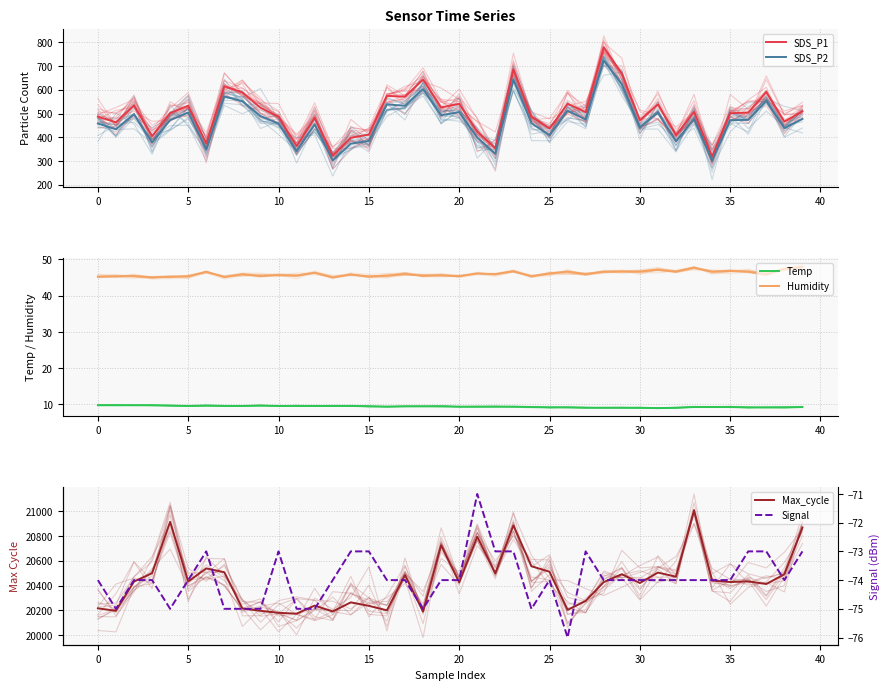

Which series changed the most between 31 and 37?

Max_cycle